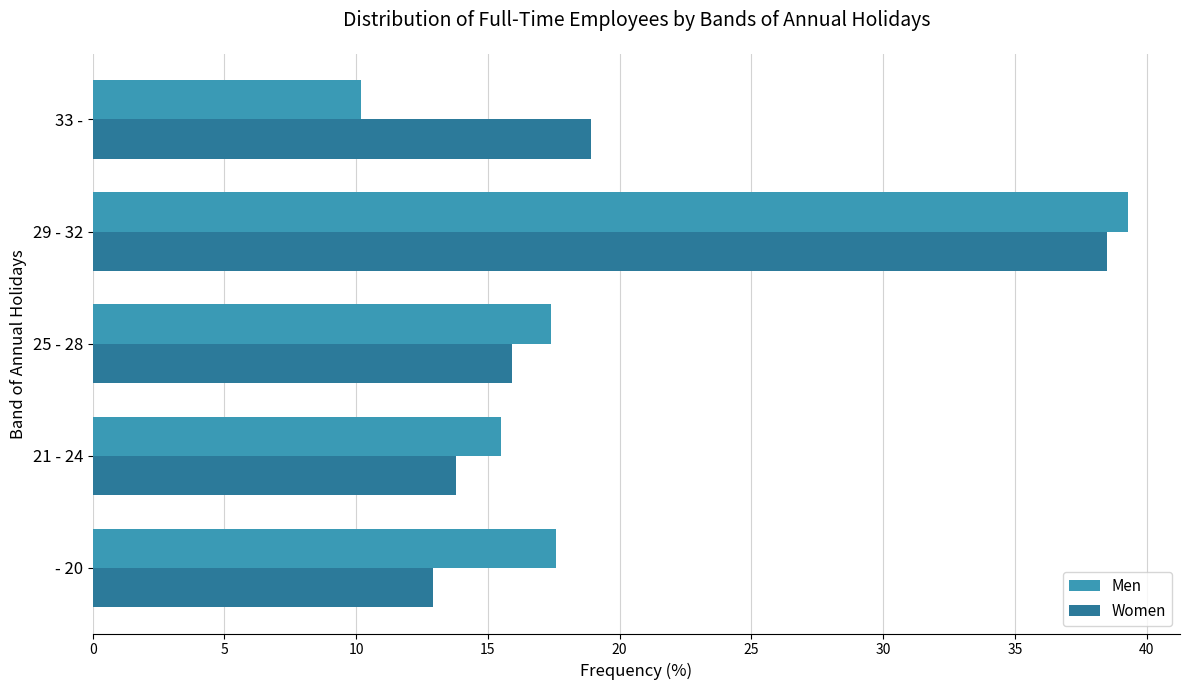

Is the value of Women at 33 - greater than the value of Men at 33 -?

Yes